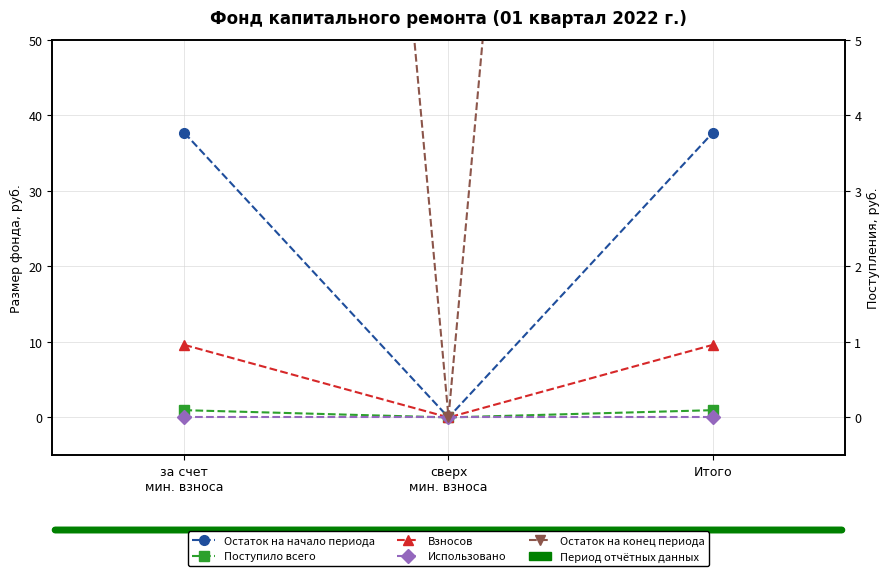

Between за счет
мин. взноса and Итого, which series saw the biggest shift?

Остаток на начало периода